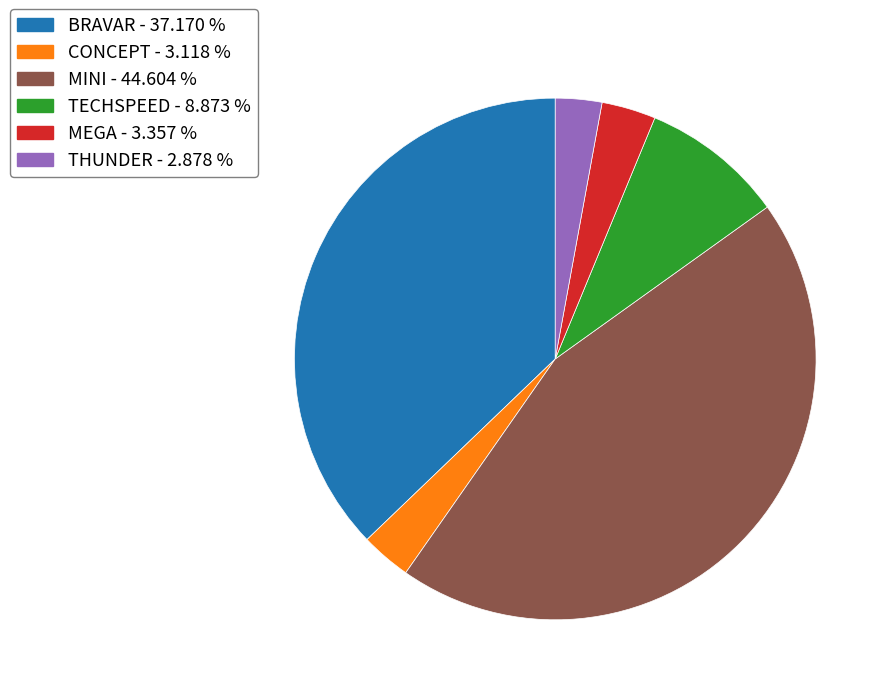

How many segments does this pie chart have?

6